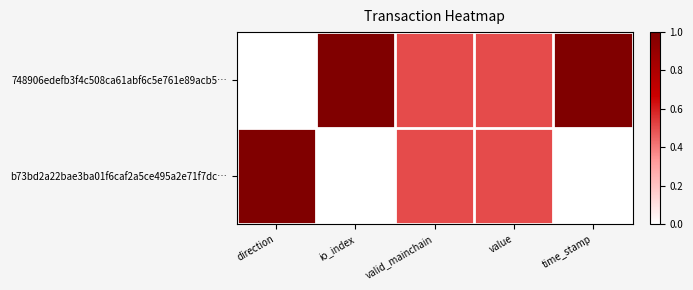

Reading right to left, extract all data points from this chart.

748906edefb3f4c508ca61abf6c5e761e89acb5…: time_stamp=1.0	value=0.5	valid_mainchain=0.5	io_index=1.0	direction=0.0
b73bd2a22bae3ba01f6caf2a5ce495a2e71f7dc…: time_stamp=0.0	value=0.5	valid_mainchain=0.5	io_index=0.0	direction=1.0